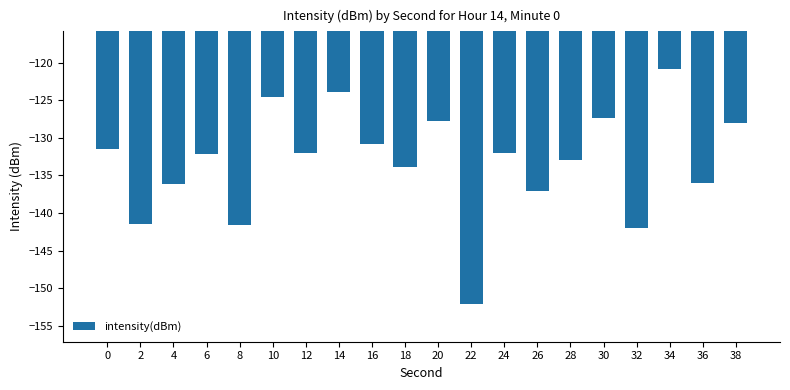

Are the bars horizontal?

No